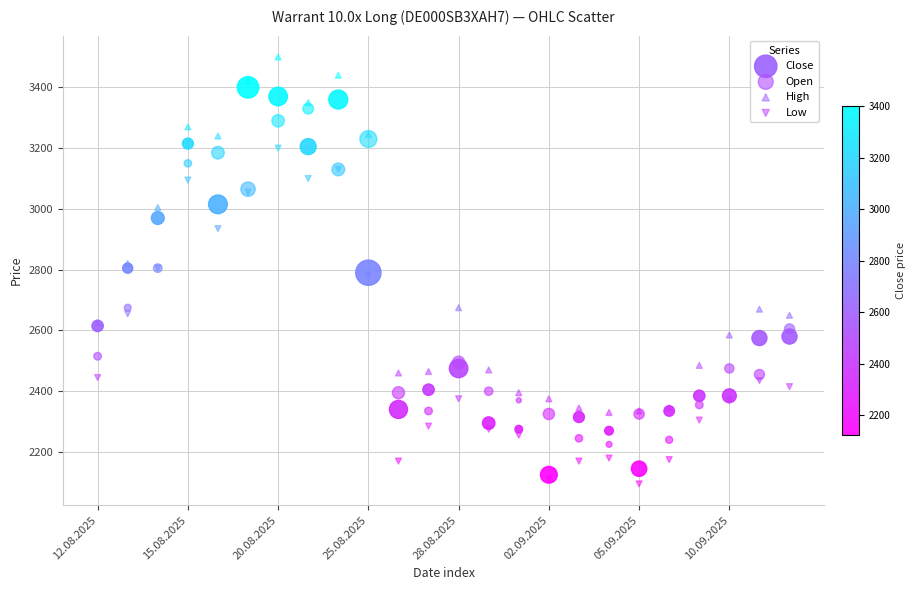

In the High series, what Y value is closest to 2915?

3005